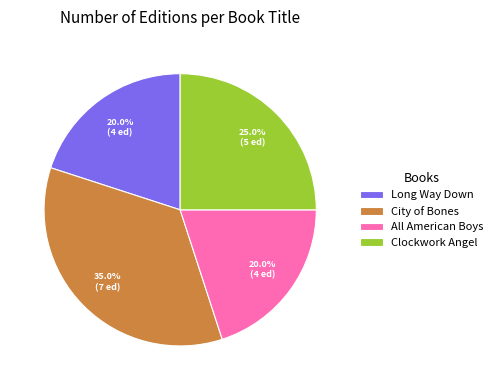

Which category has the biggest portion of the pie?

City of Bones